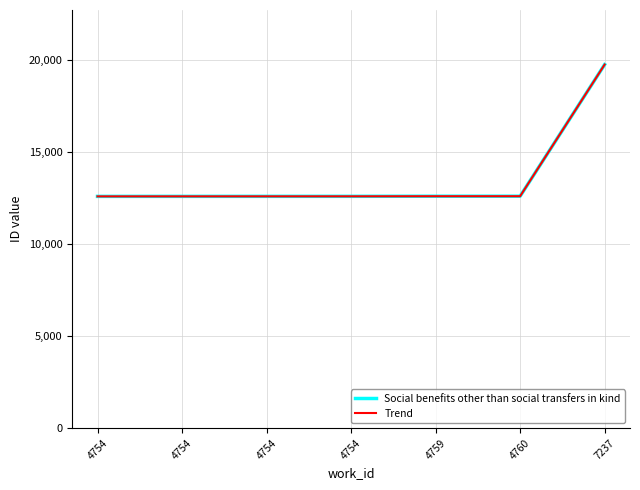

Is this an area chart (filled region under the line)?

No